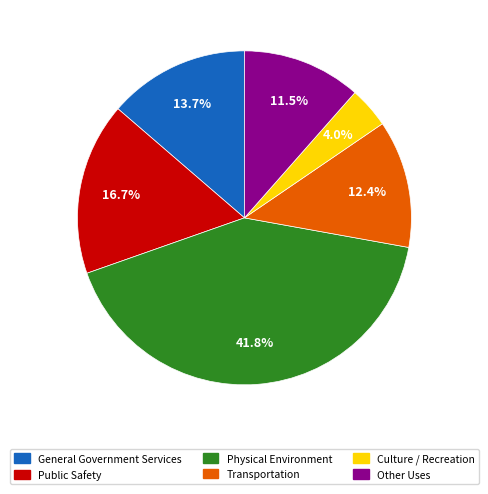

How many segments does this pie chart have?

6